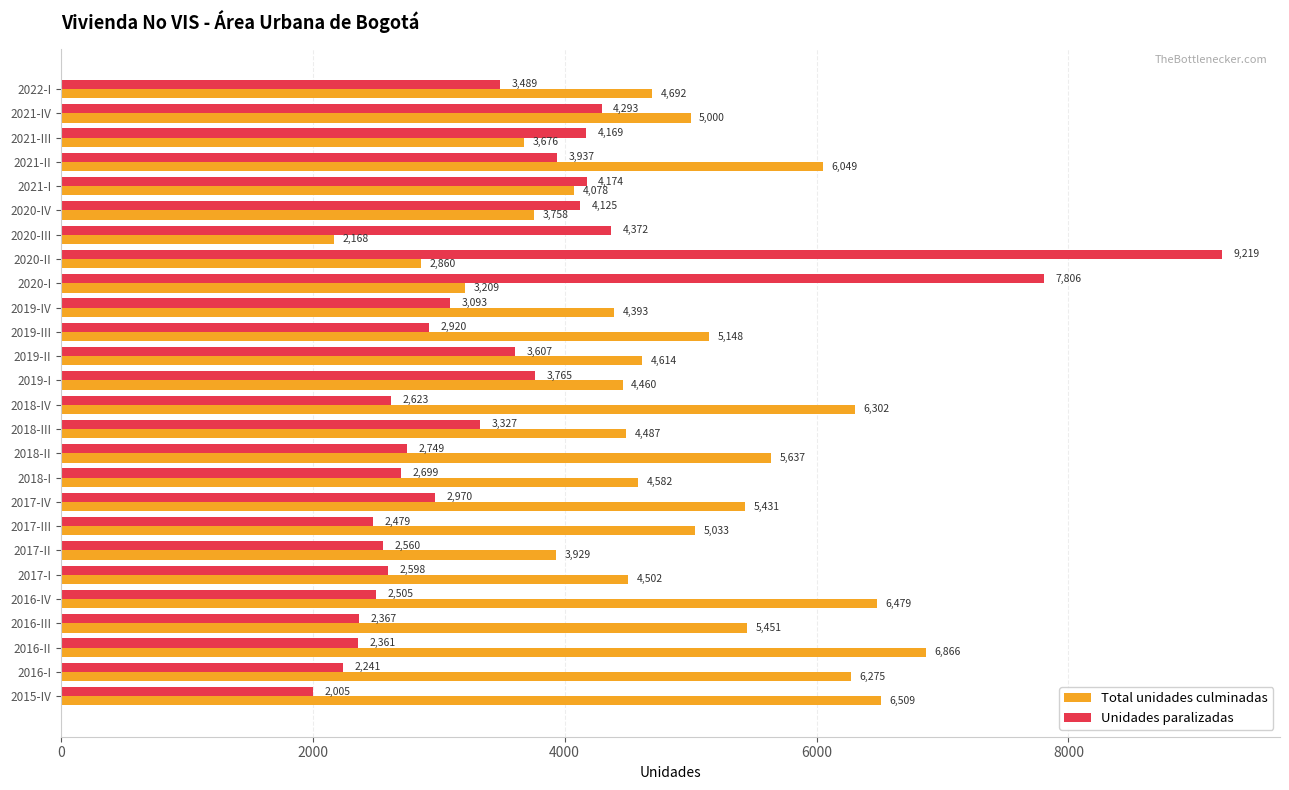

Rank the categories by Unidades paralizadas value from highest to lowest.

2020-II, 2020-I, 2020-III, 2021-IV, 2021-I, 2021-III, 2020-IV, 2021-II, 2019-I, 2019-II, 2022-I, 2018-III, 2019-IV, 2017-IV, 2019-III, 2018-II, 2018-I, 2018-IV, 2017-I, 2017-II, 2016-IV, 2017-III, 2016-III, 2016-II, 2016-I, 2015-IV